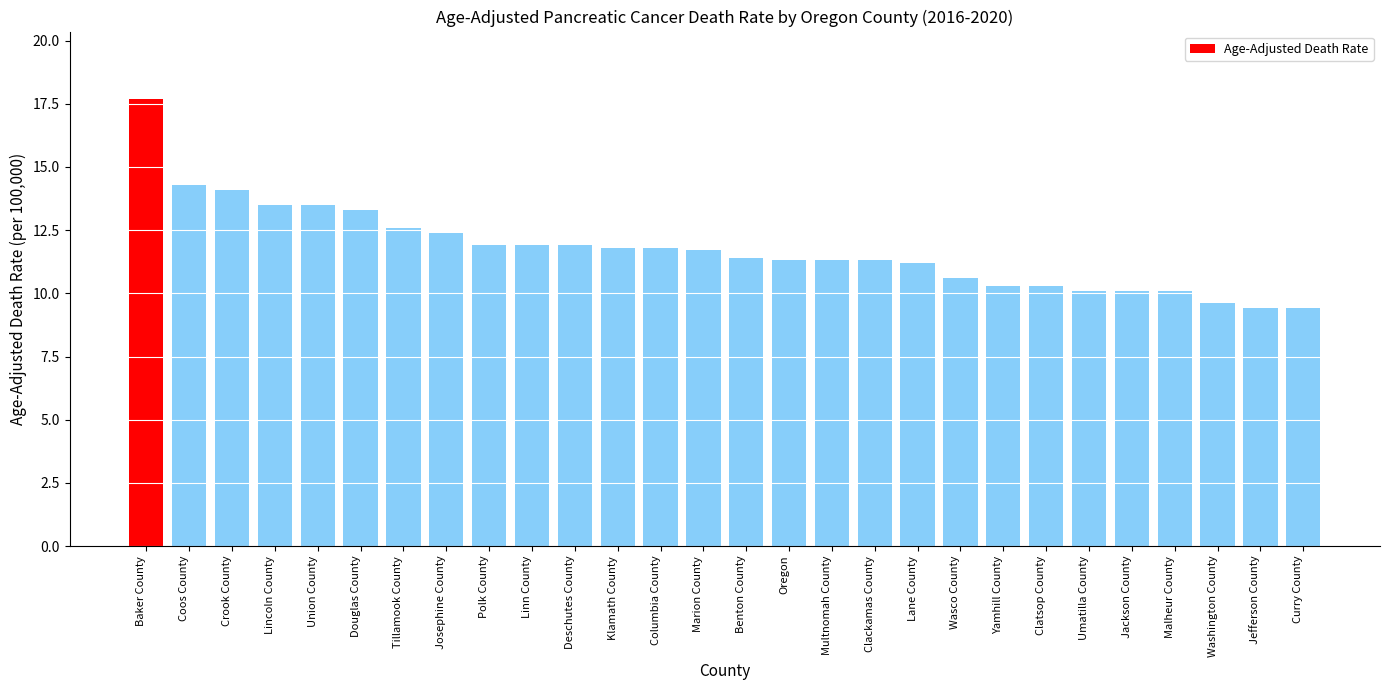

The chart shows a value of 10.1 at Umatilla County. True or false?

True